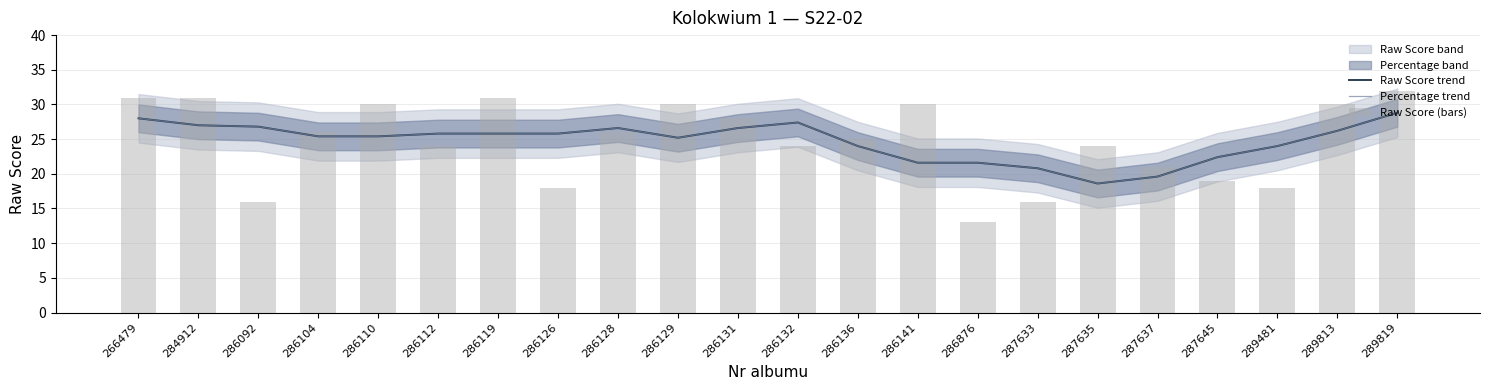

What is the value of the Raw Score (bars) bar at the 10th from the left?

30.0